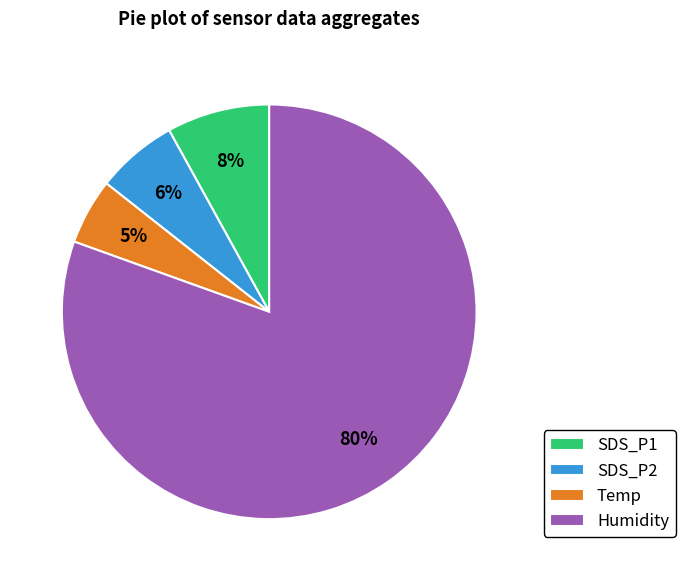

What is the majority slice?

Humidity